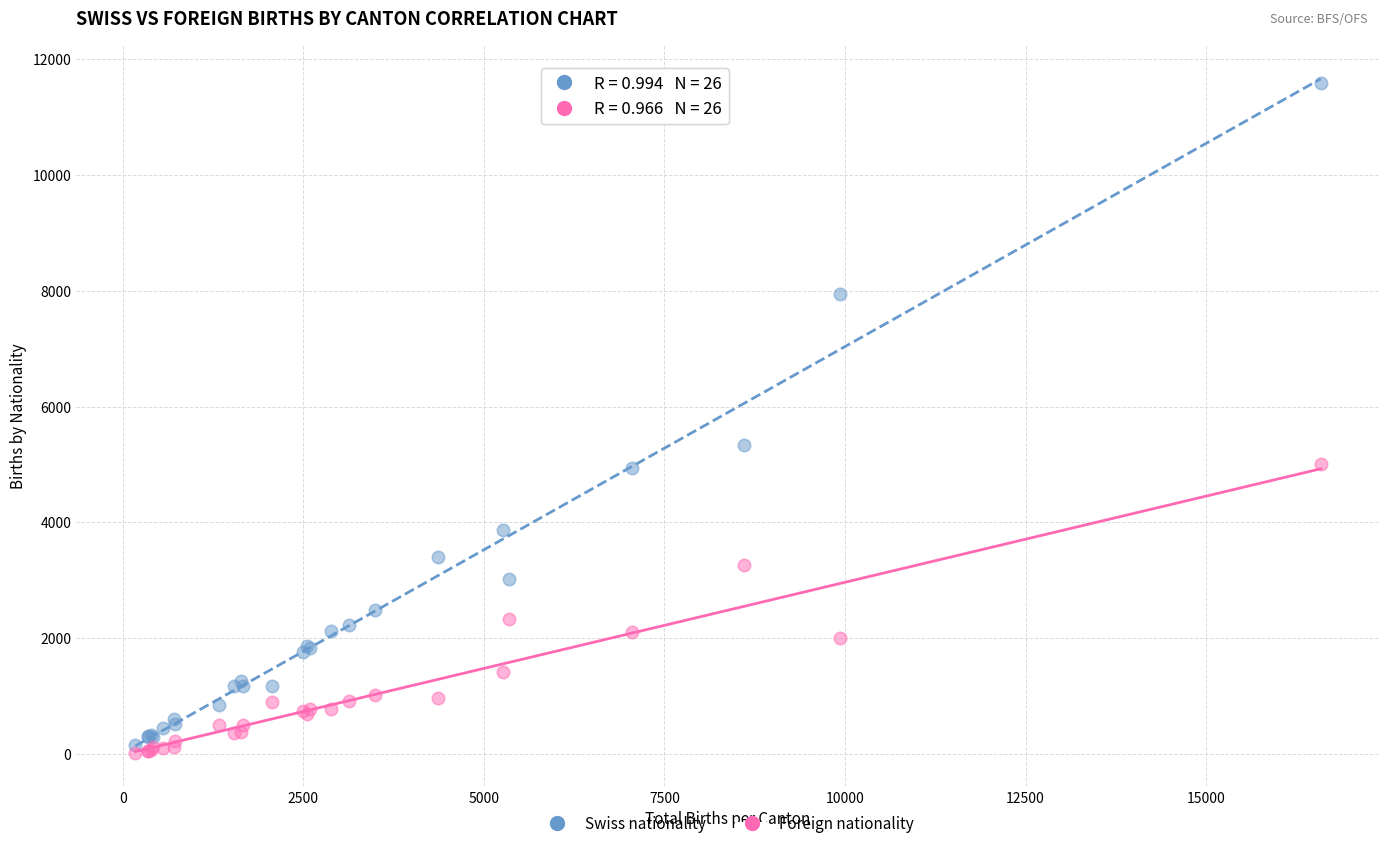

In the Swiss nationality series, what Y value is closest to 5869?

5341